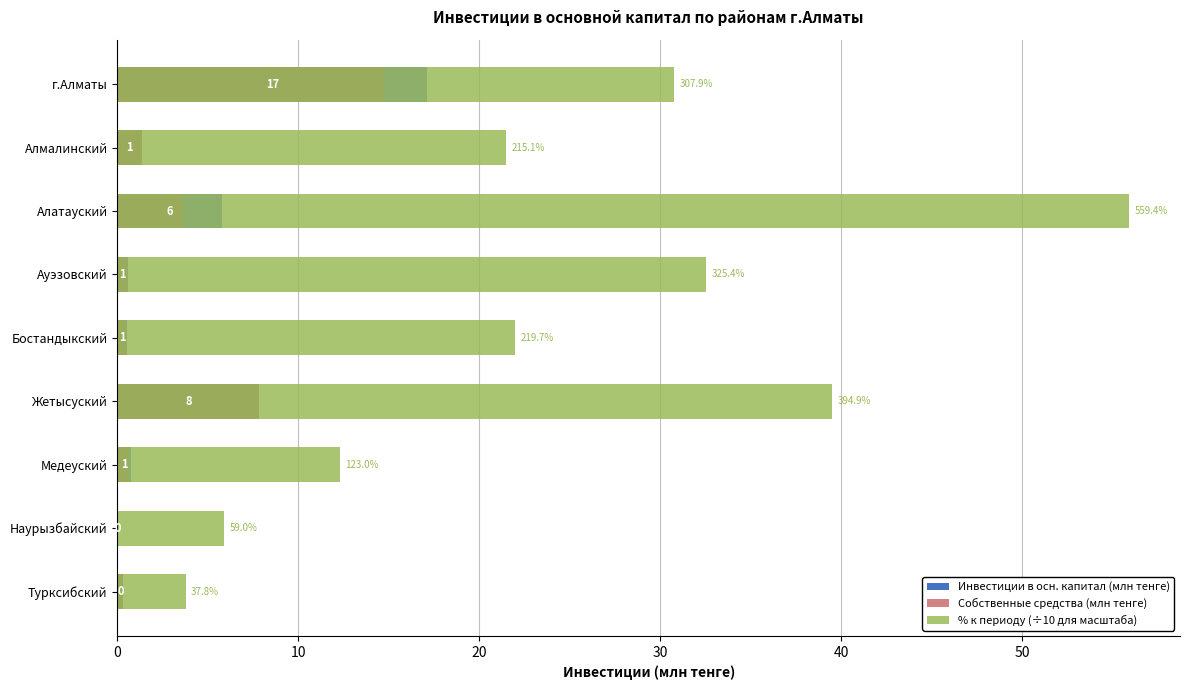

What is the average value of the Инвестиции в осн. капитал (млн тенге) series?

3.8